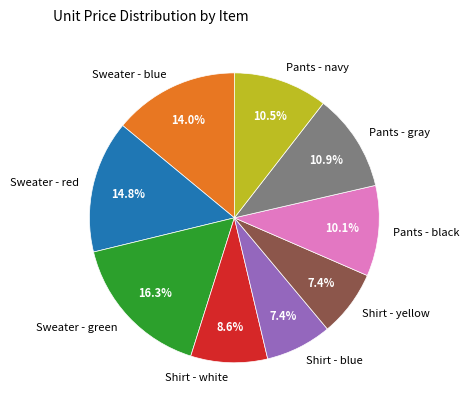

The Pants - black slice represents 10% of the pie. True or false?

True